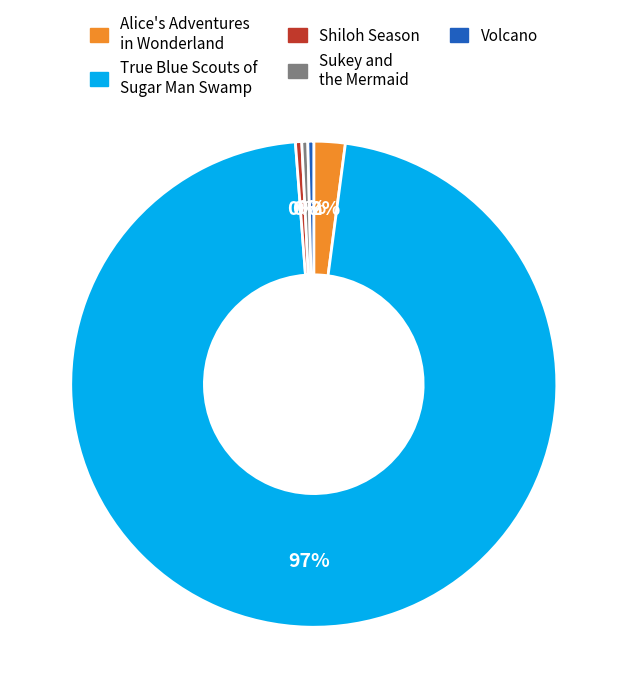

To the nearest percent, what is the average slice percentage?

20%